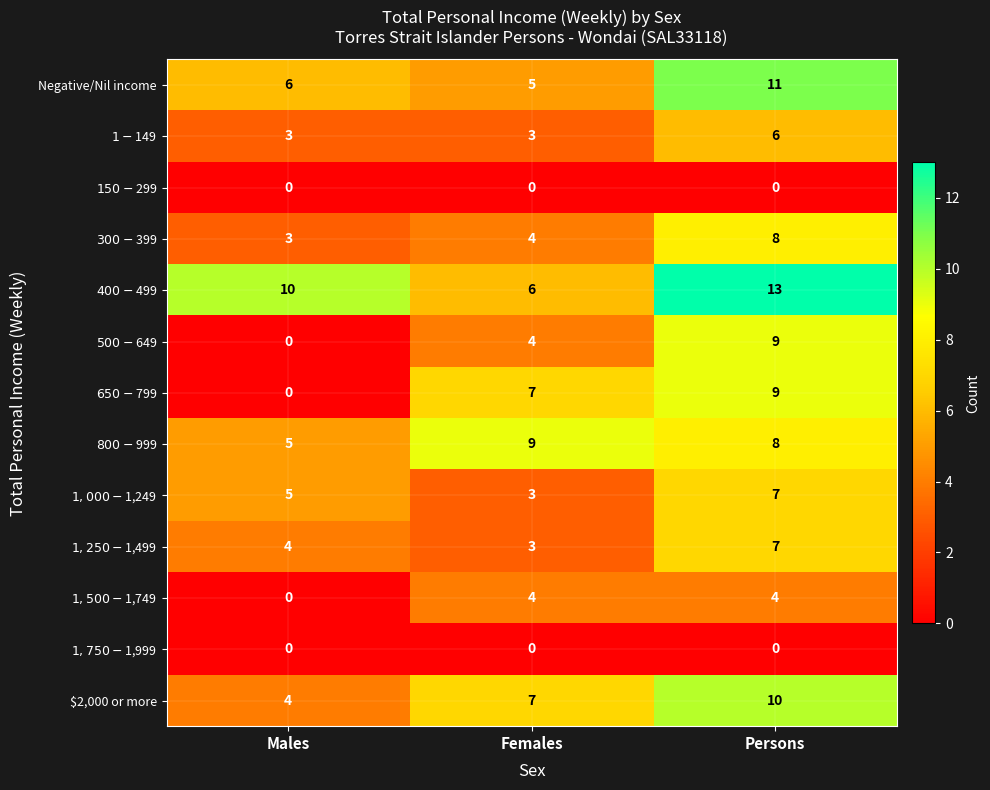

What is the average value of the $2,000 or more series?

7